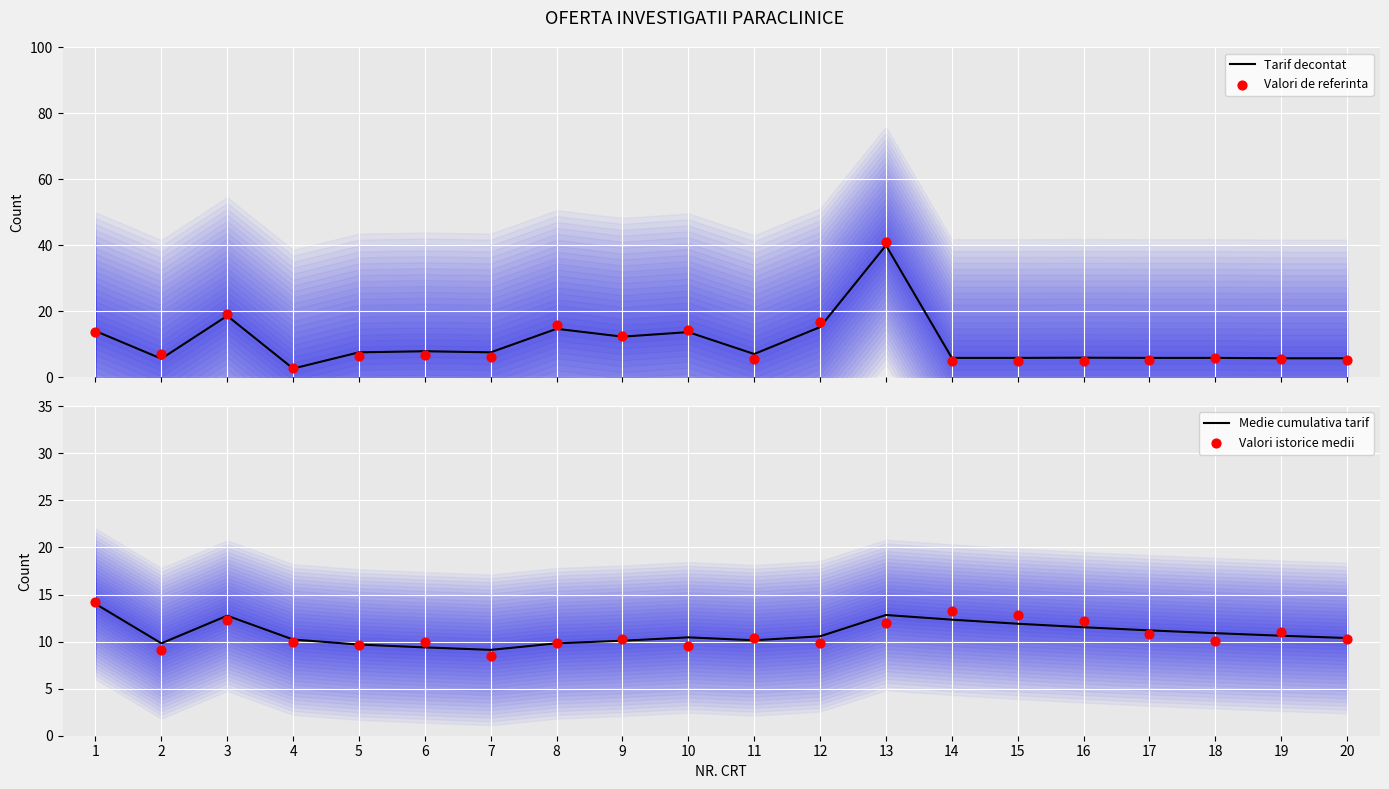

Which series contains the lowest Y value?

Tarif decontat